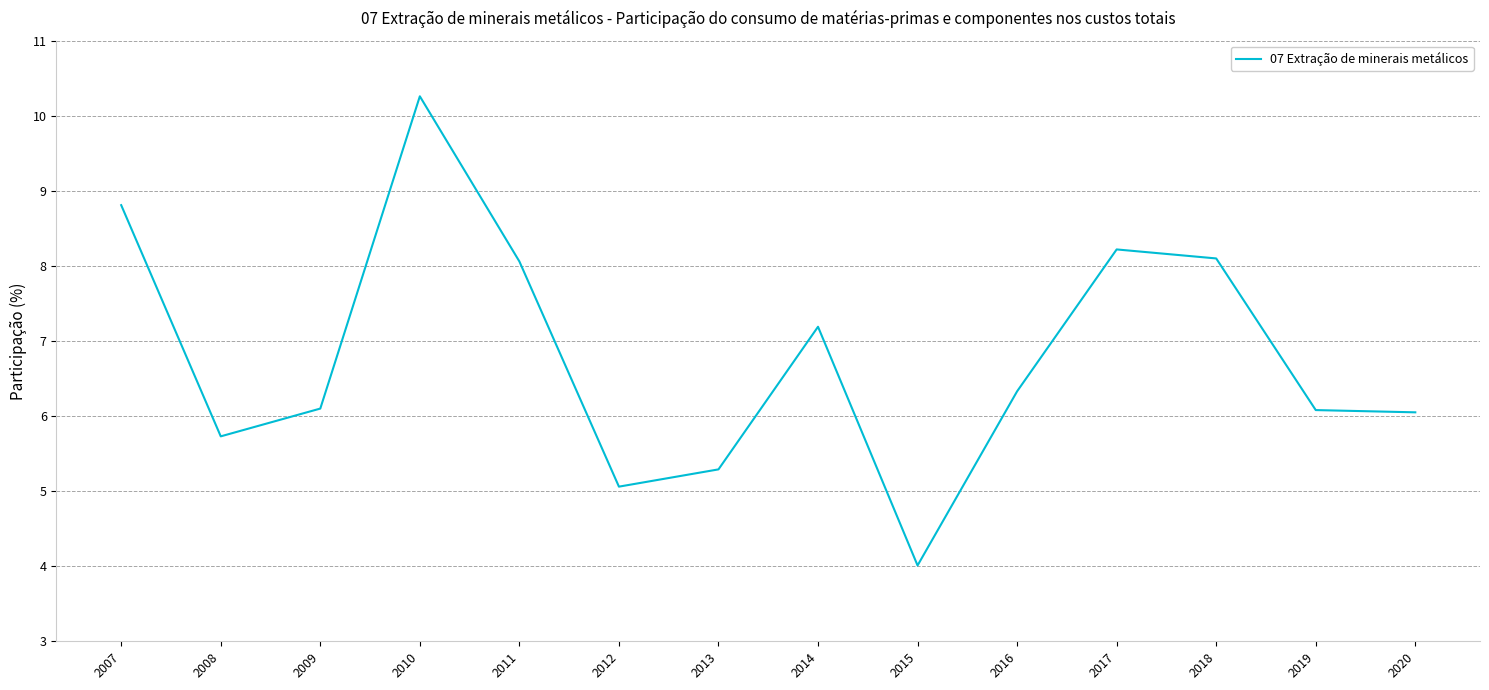

What is the smallest value displayed?

4.0